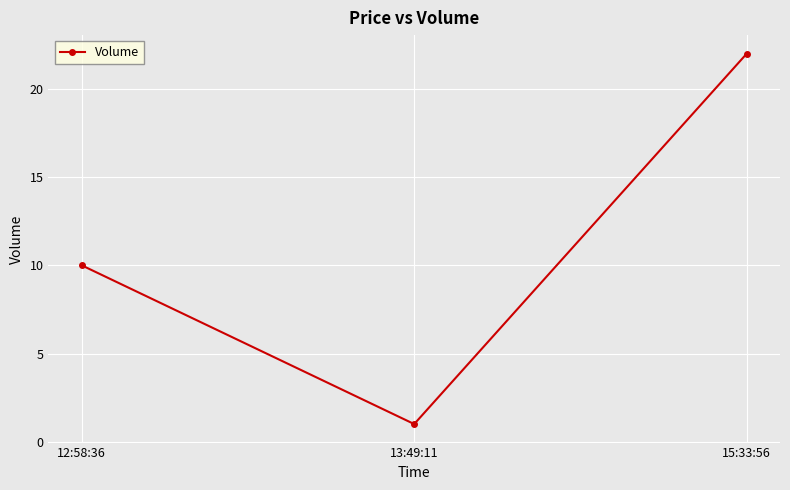

The chart shows a value of 12 at 15:33:56. True or false?

False